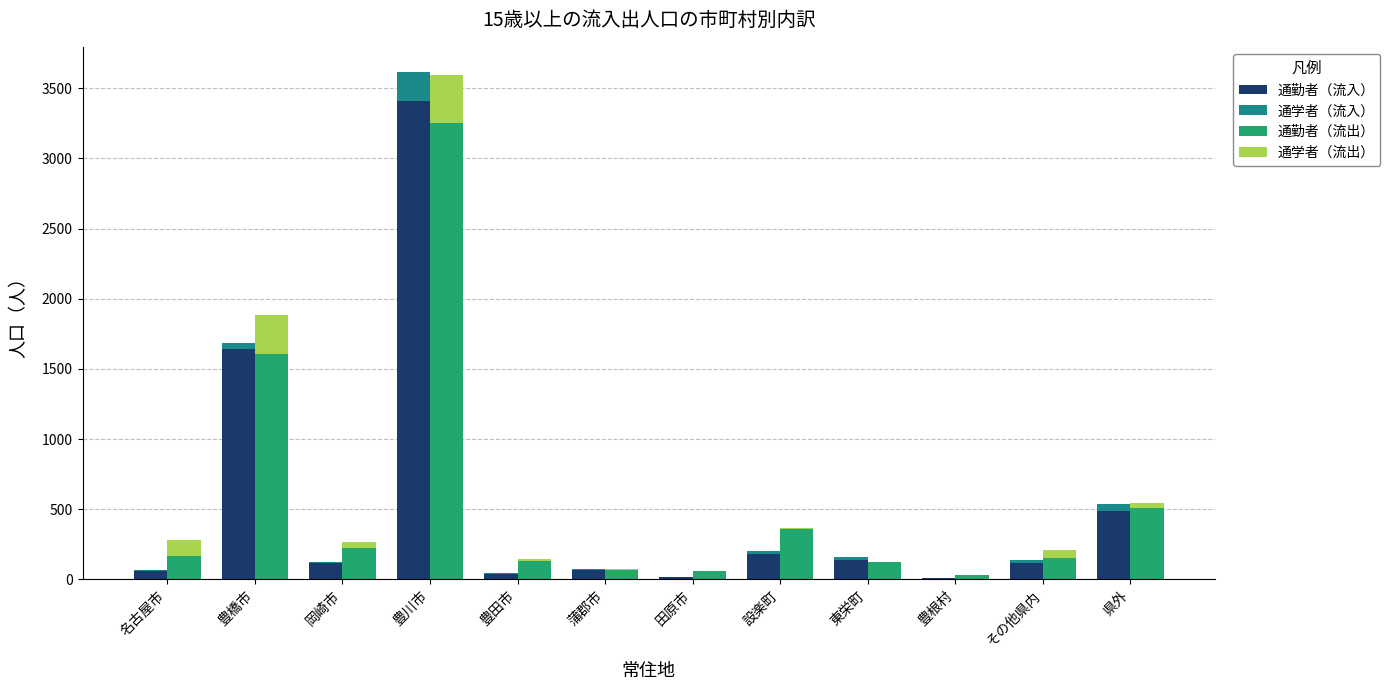

Is it true that 通勤者（流出） equals 358 at 設楽町?

True